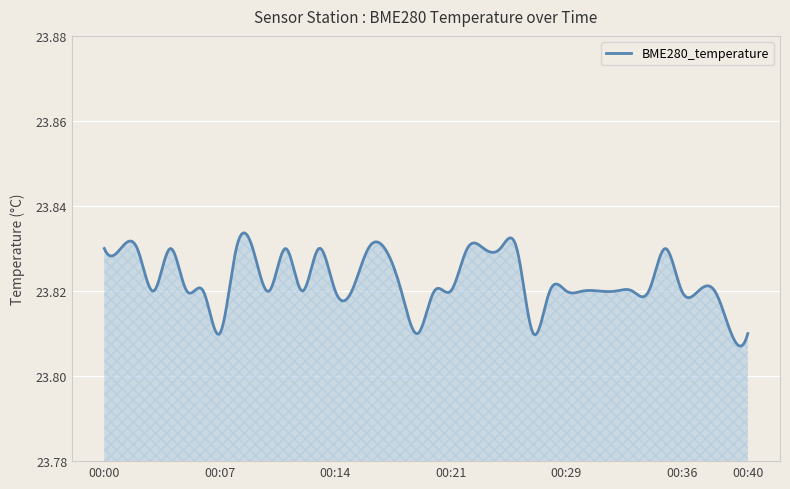

What is the average value?

23.8